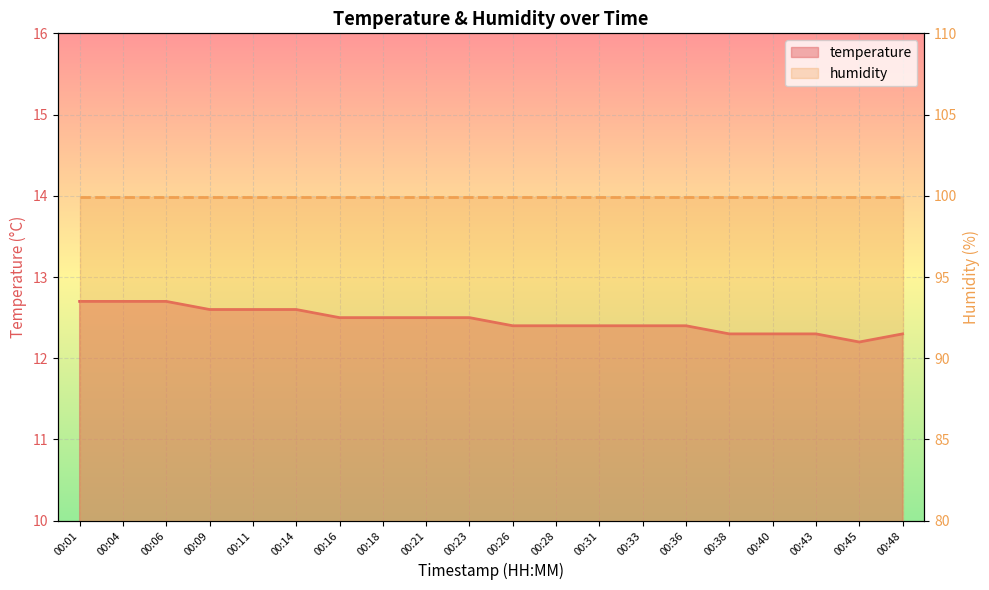

What is the value of the 15th point from the left?

12.4